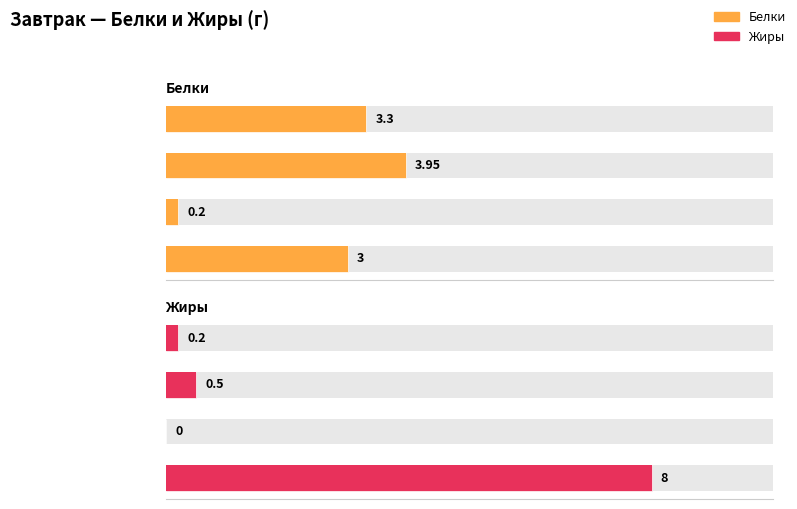

At how many categories does at least one series exceed 2?

3